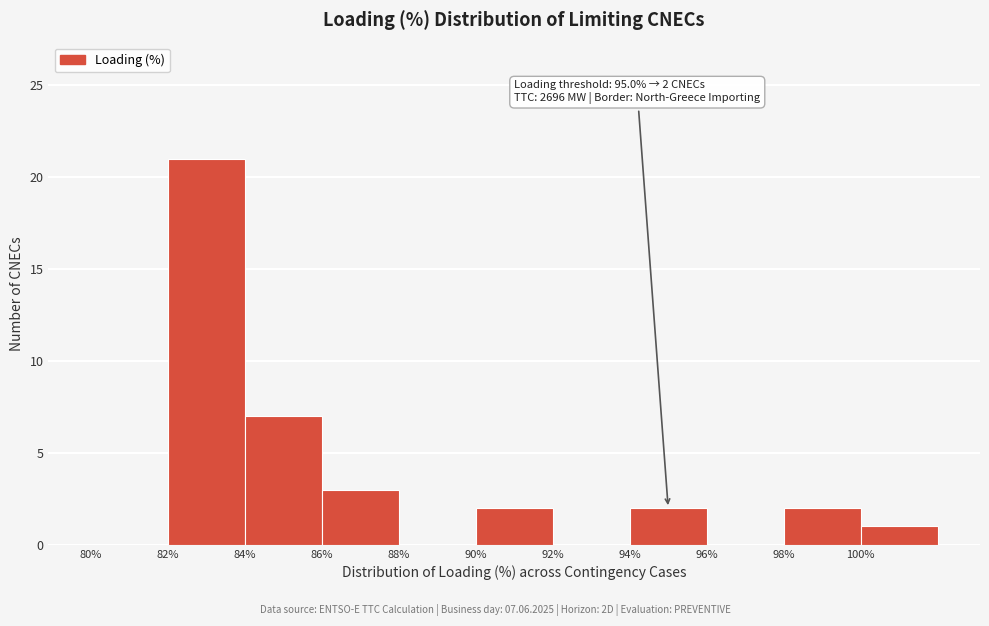

Over which range of the x-axis is the bar tallest?

82 to 84